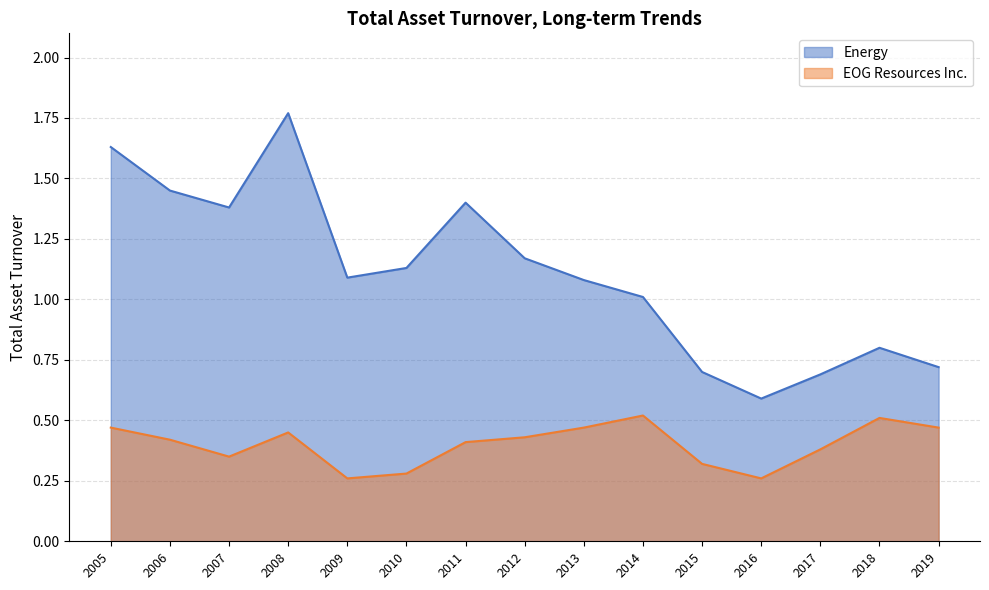

What is the lowest value of the EOG Resources Inc. series?

0.3